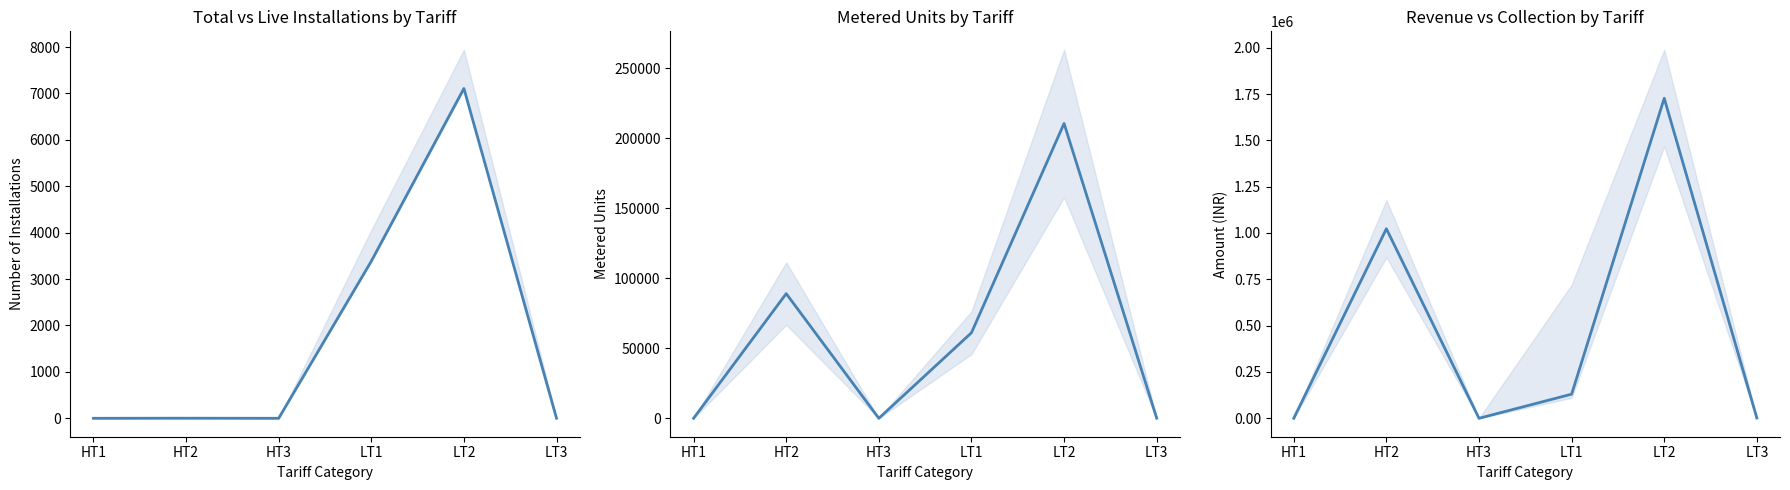

How many positive values does the Metered Units series have?

4